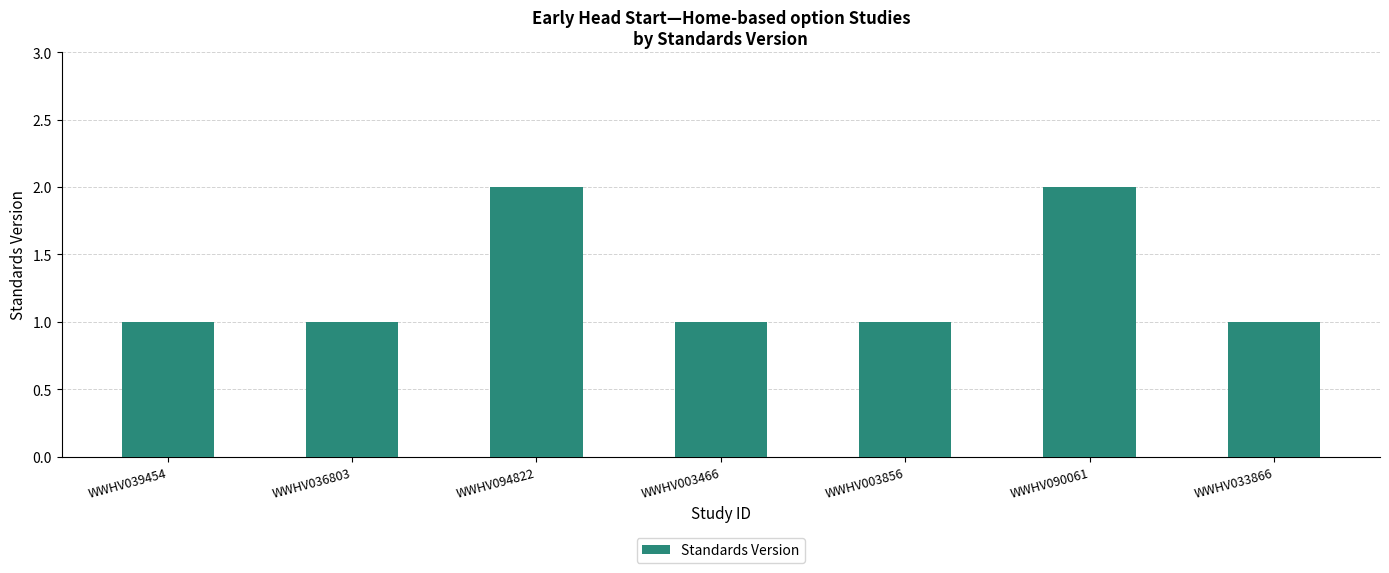

What is the difference between the maximum and minimum values?

1